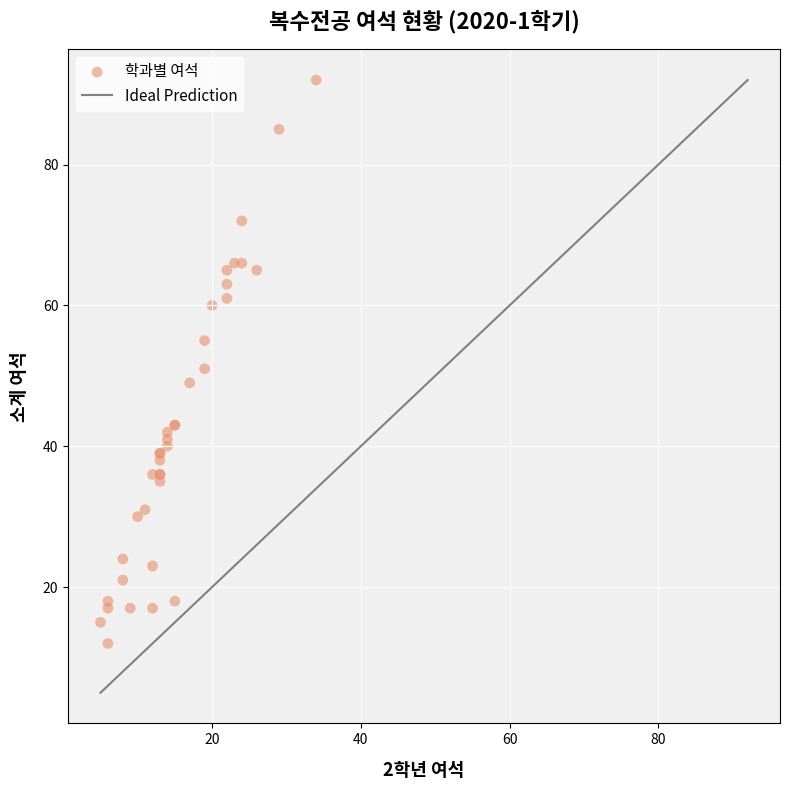

What Y value in the scatter plot is closest to 52?

51